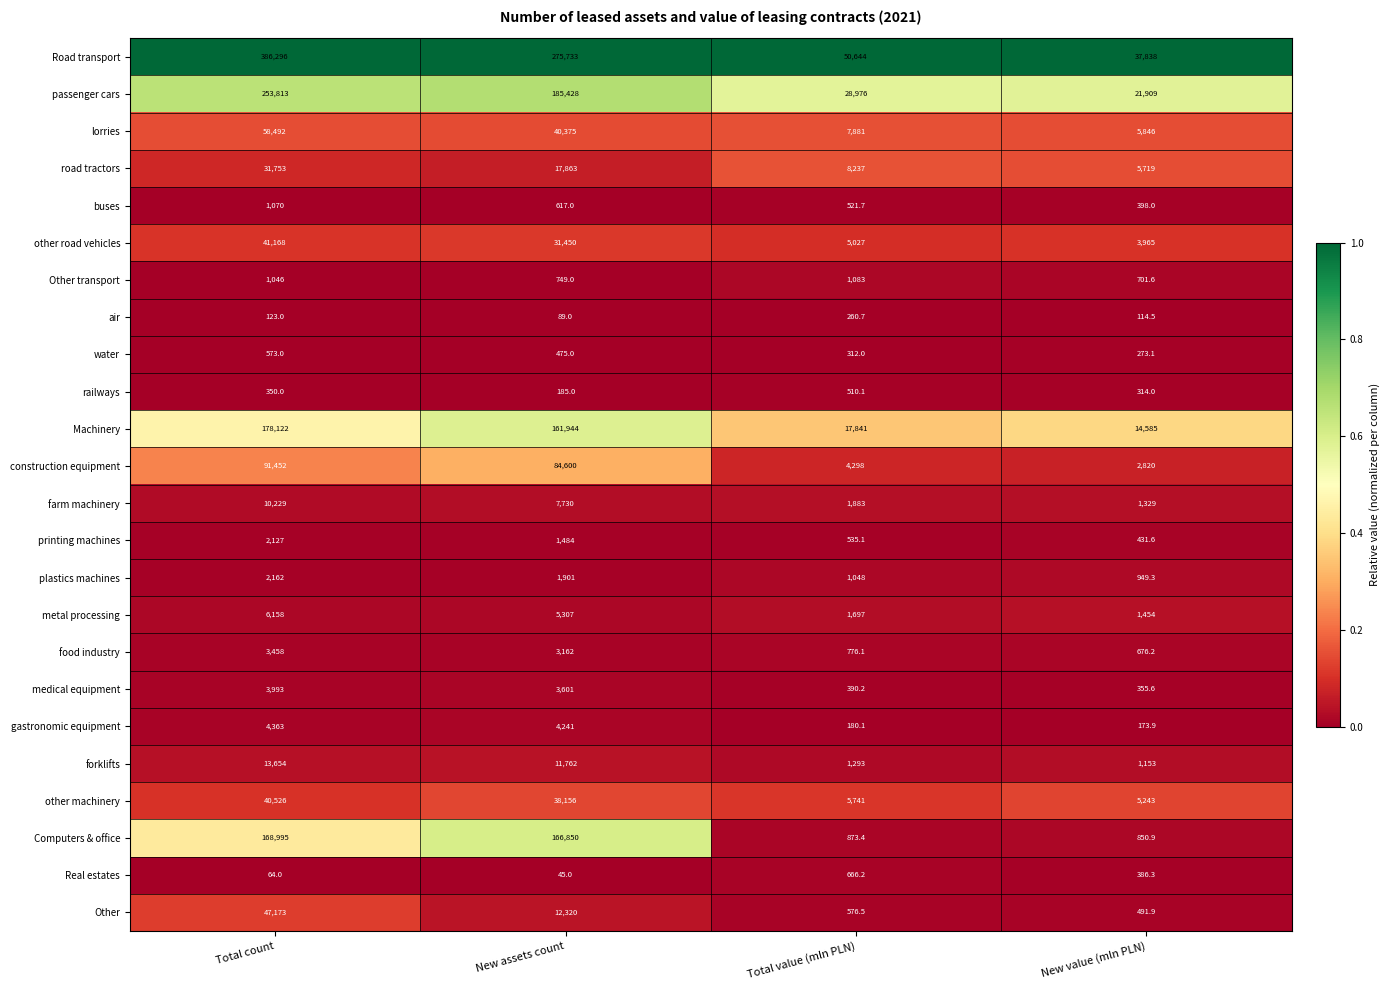

Which series has the widest spread of values?

Road transport